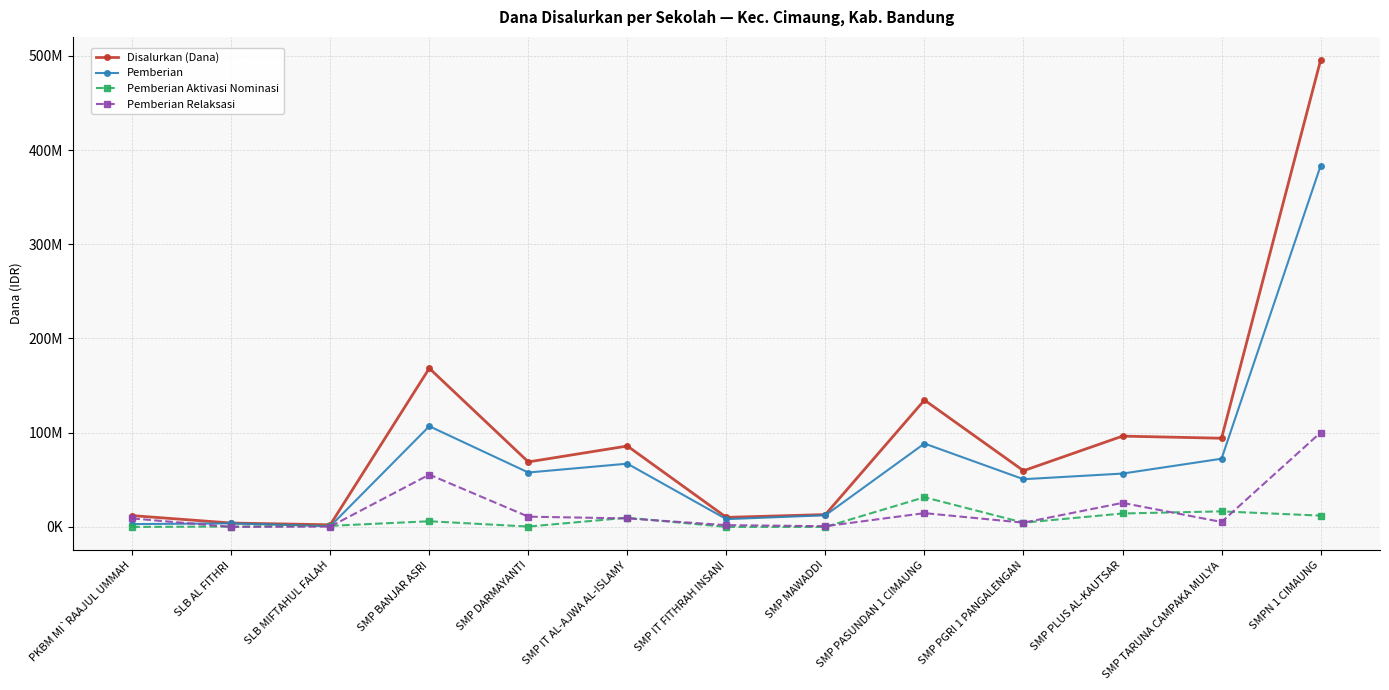

Is this an area chart (filled region under the line)?

No